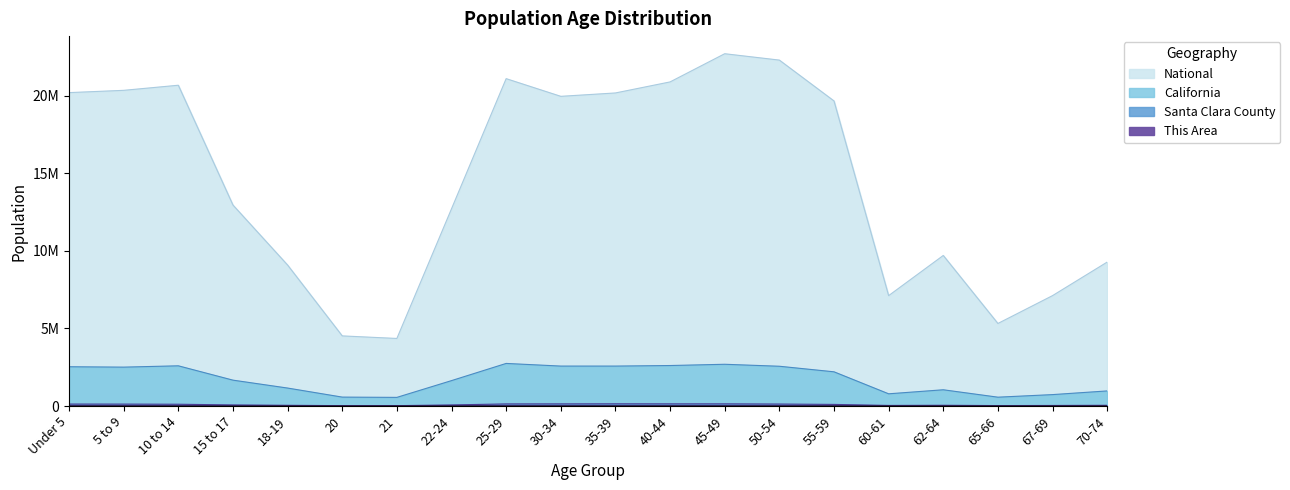

What is the approximate value of Santa Clara County at 50-54?

125476.0